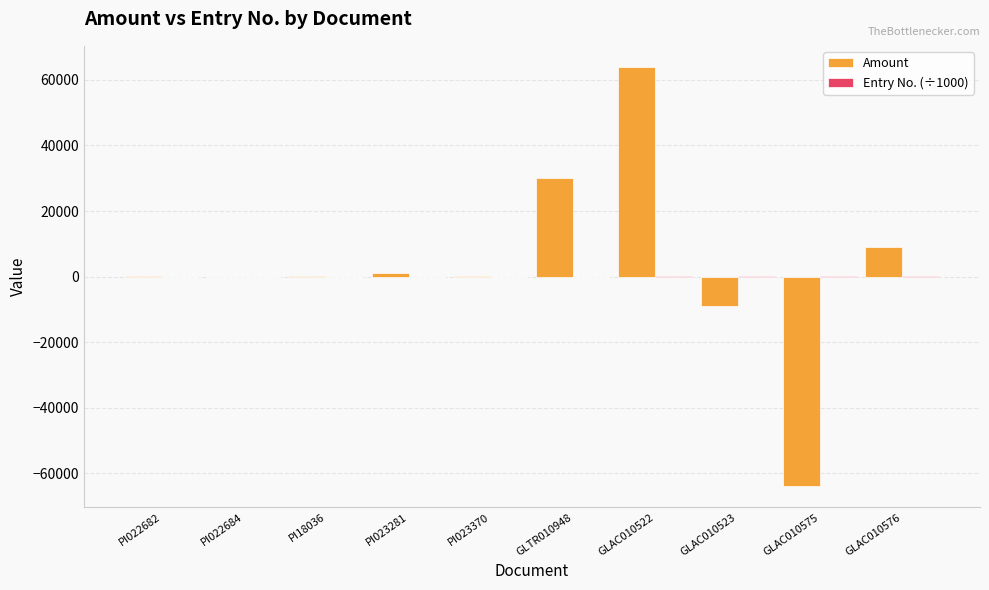

What is the average value of the Amount series?

3139.7